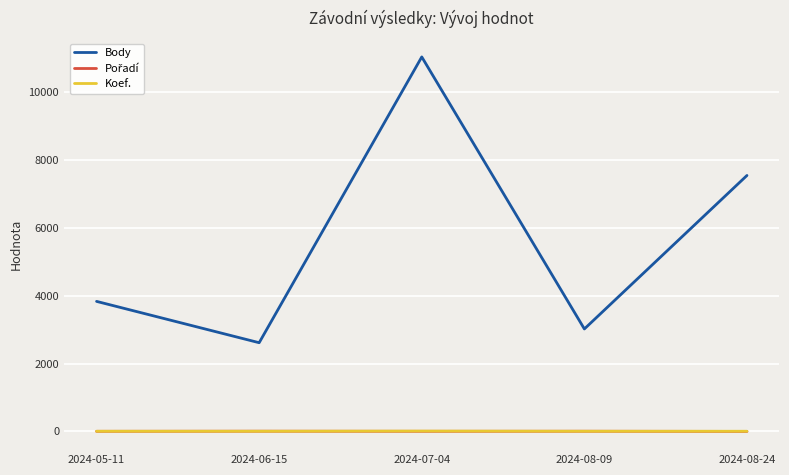

Is this an area chart (filled region under the line)?

No